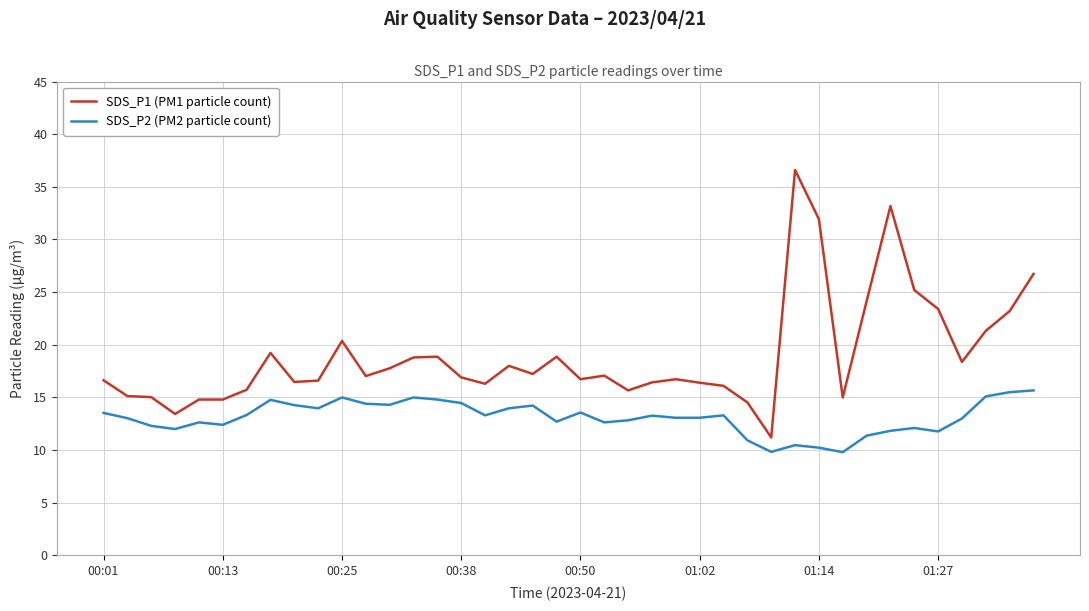

What is the difference between the maximum and minimum values in the SDS_P1 (PM1 particle count) series?

25.4